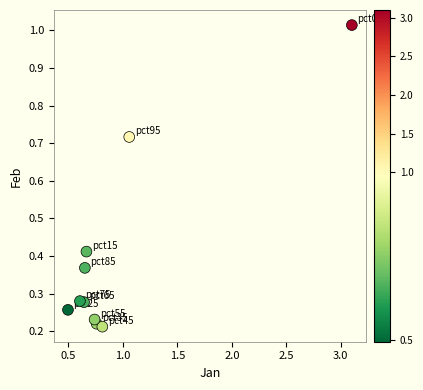

What is the range of X values (max minus min)?

2.6